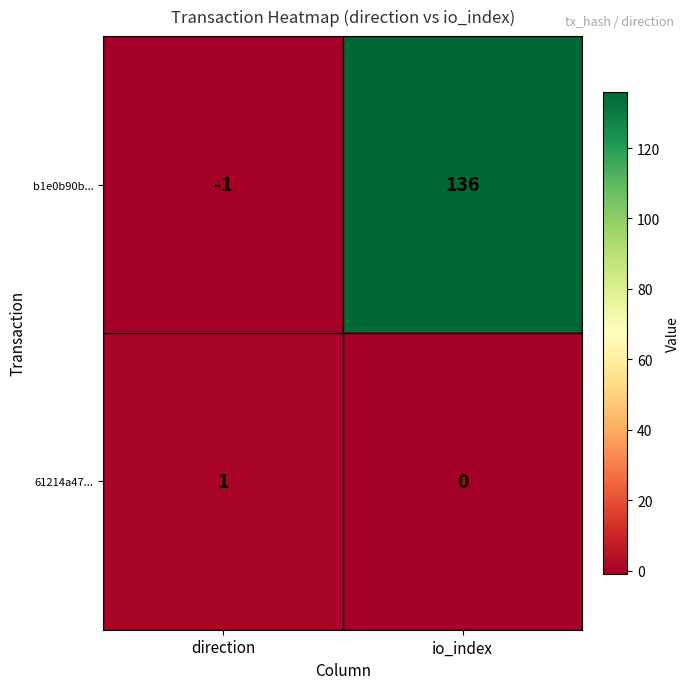

At io_index, list the series in order from largest to smallest.

b1e0b90b..., 61214a47...